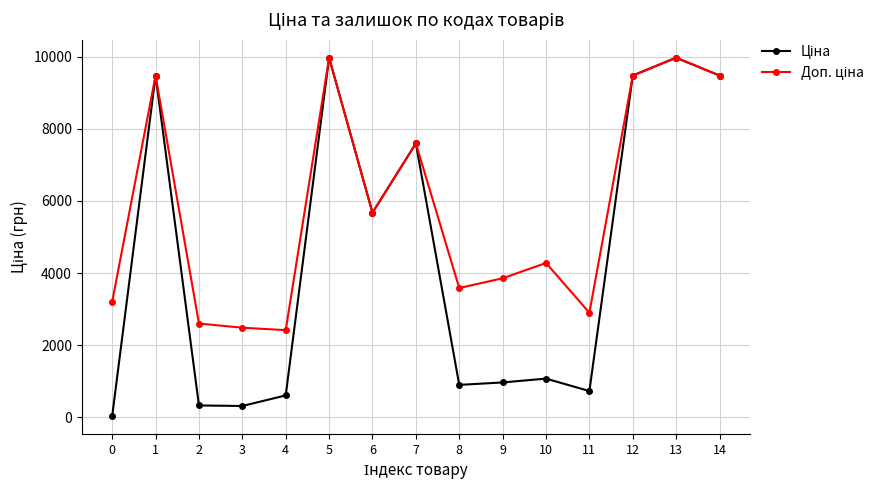

What is the total value across all series at 3?

2792.7